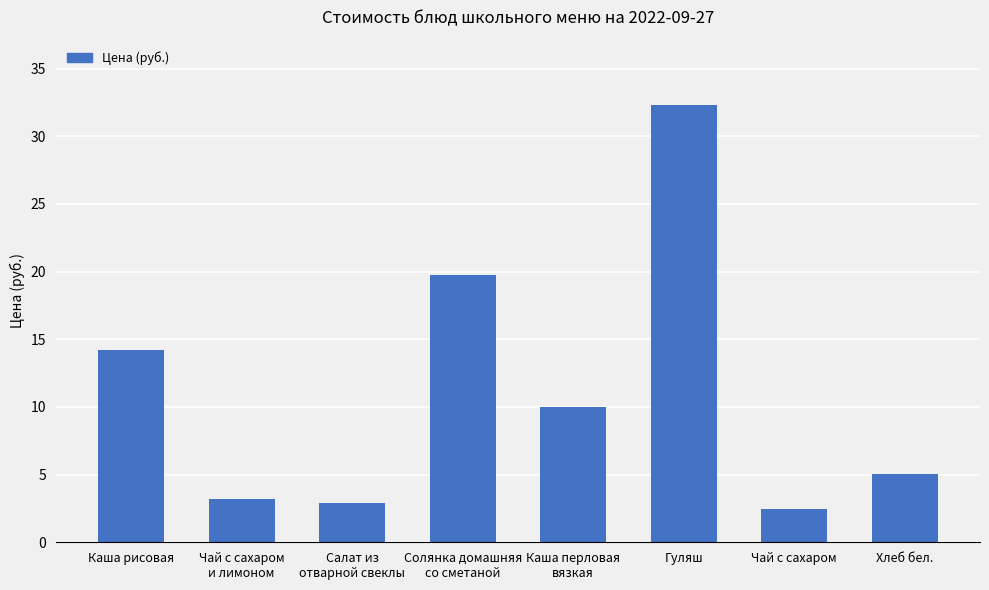

What is the minimum value shown in the chart?

2.5